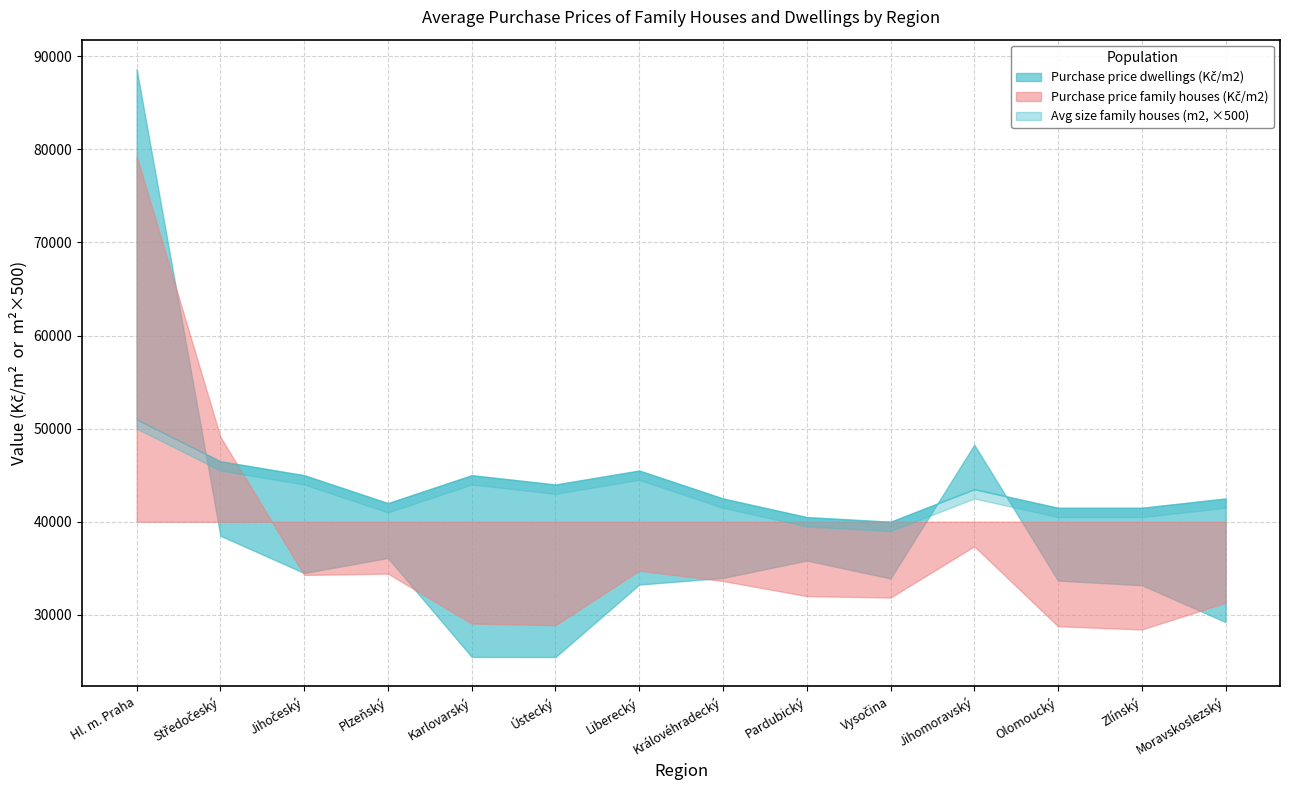

Which series has the largest total across all categories?

Purchase price dwellings (Kč/m2)